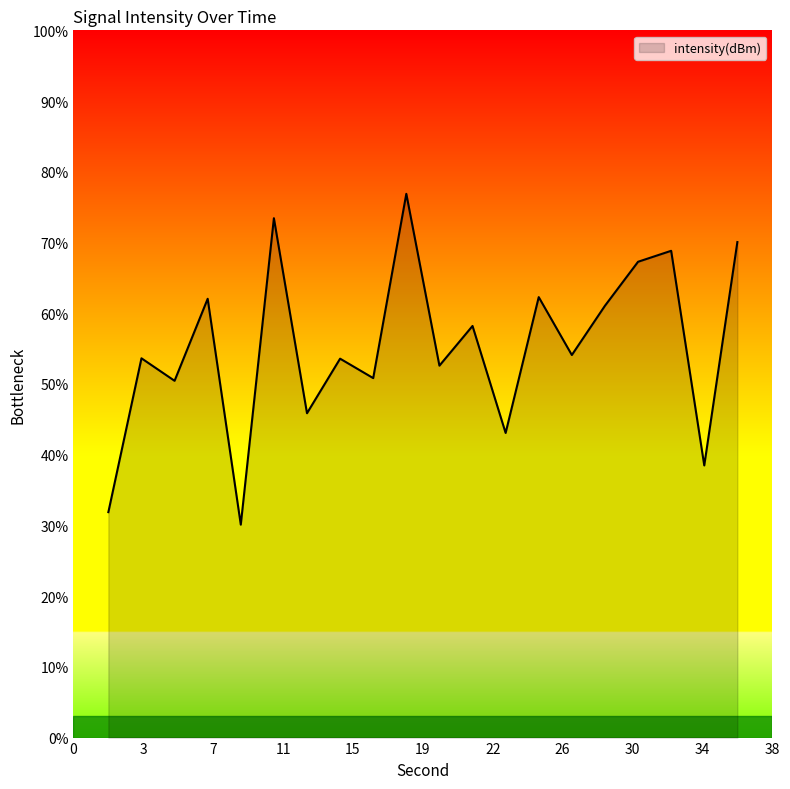

What is the smallest value displayed?

30.1